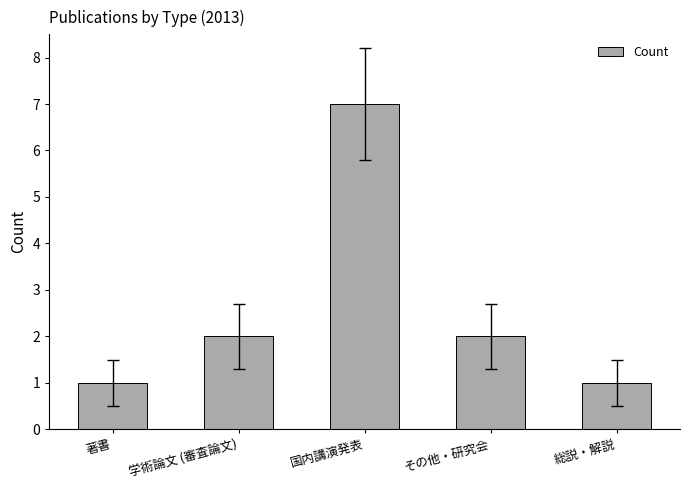

What is the change in value from 著書 to 学術論文 (審査論文)?

+1